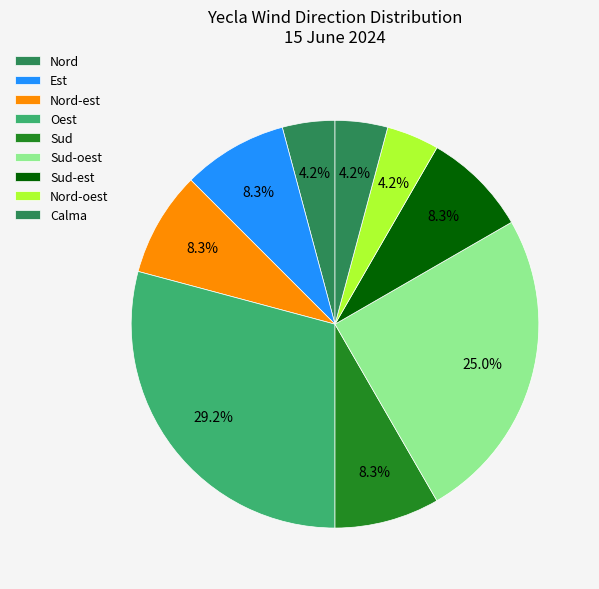

Count the number of slices in the pie.

9